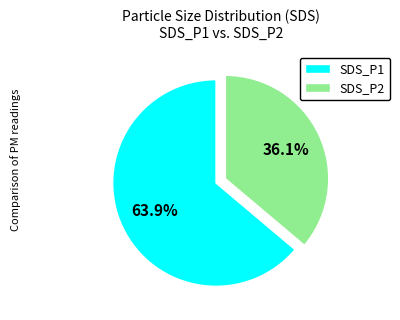

Combined, what portion of the pie is SDS_P1 and SDS_P2?

100.0%